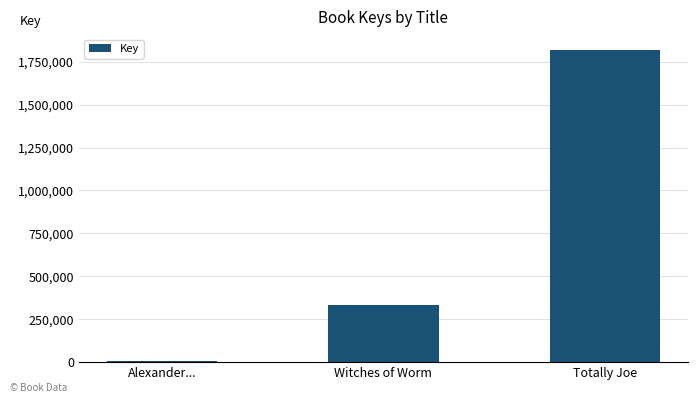

The value at Witches of Worm is 330007. True or false?

True